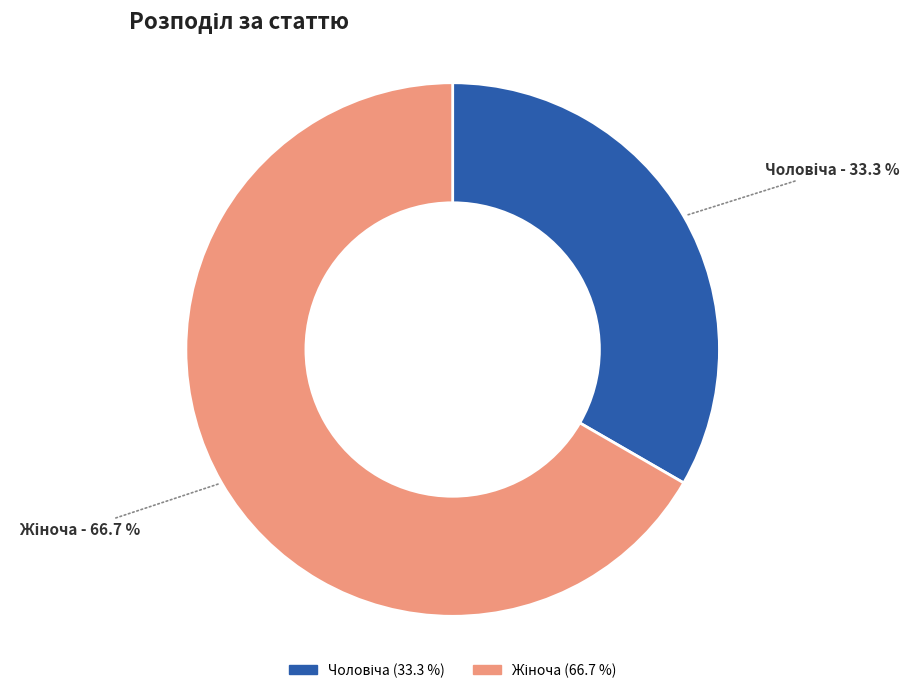

Is there any slice that represents more than half of the pie?

Yes